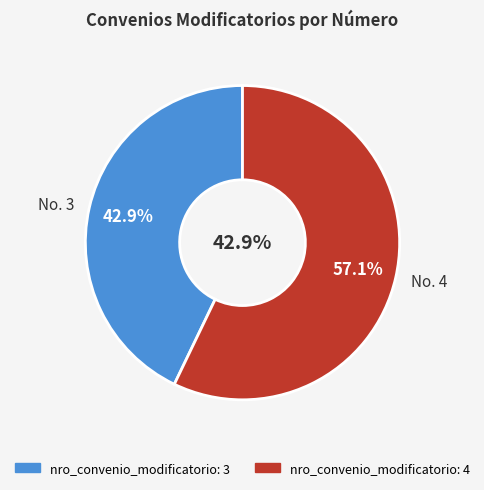

How many slices are in this pie chart?

2